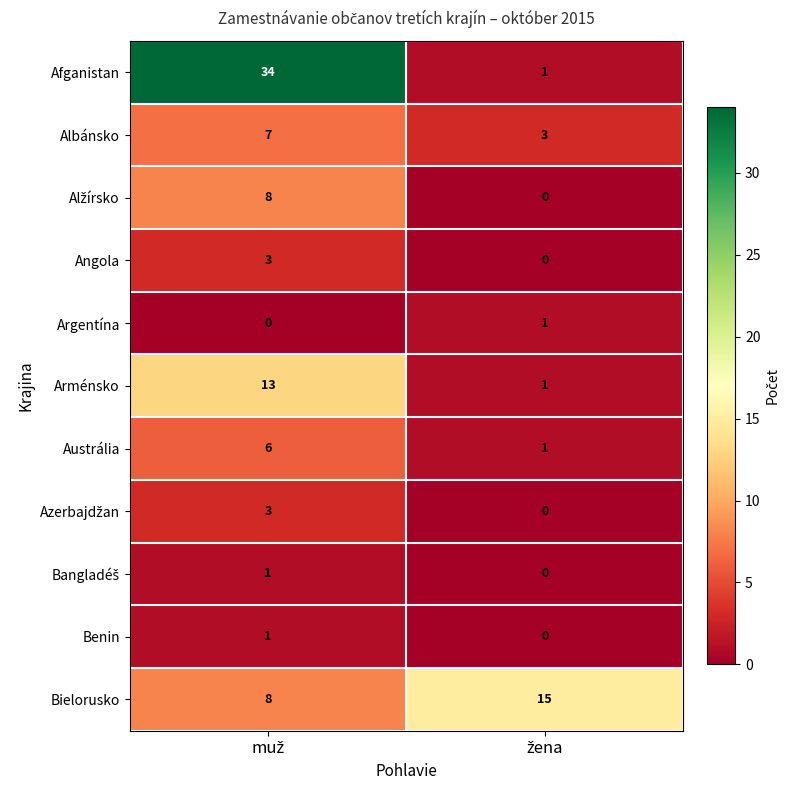

What is the difference between the maximum and minimum values in the Afganistan series?

33